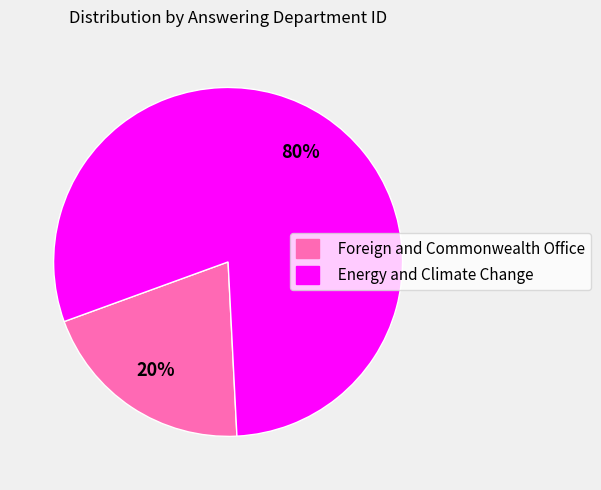

Which has a higher value, Foreign and Commonwealth Office or Energy and Climate Change?

Energy and Climate Change